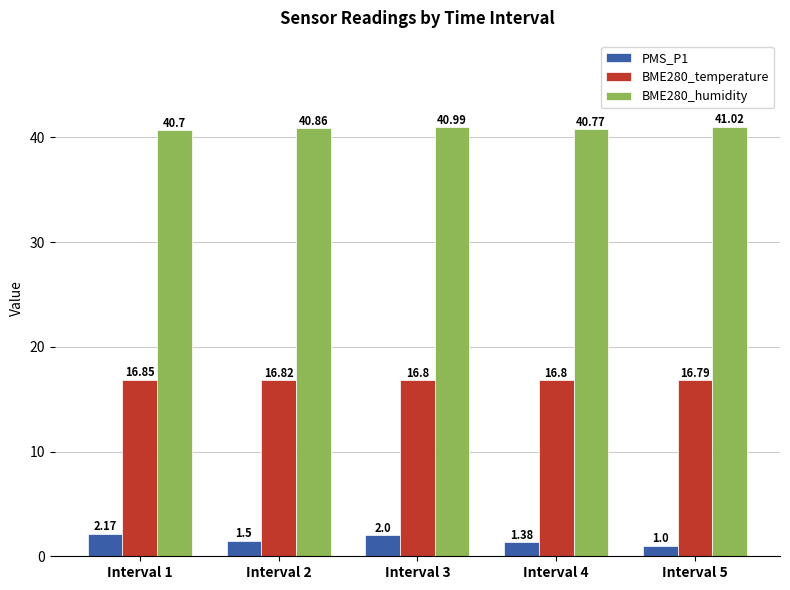

What value does the BME280_temperature series have at Interval 1?

16.9